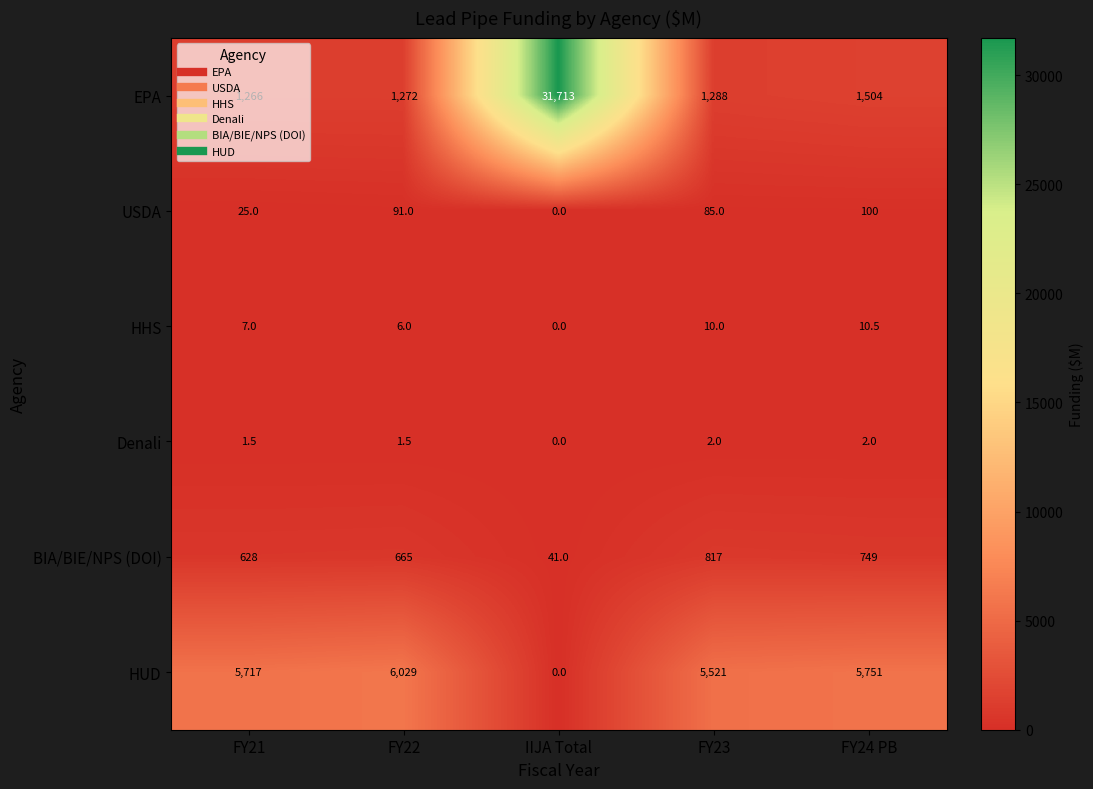

How many categories are shown in the chart?

5